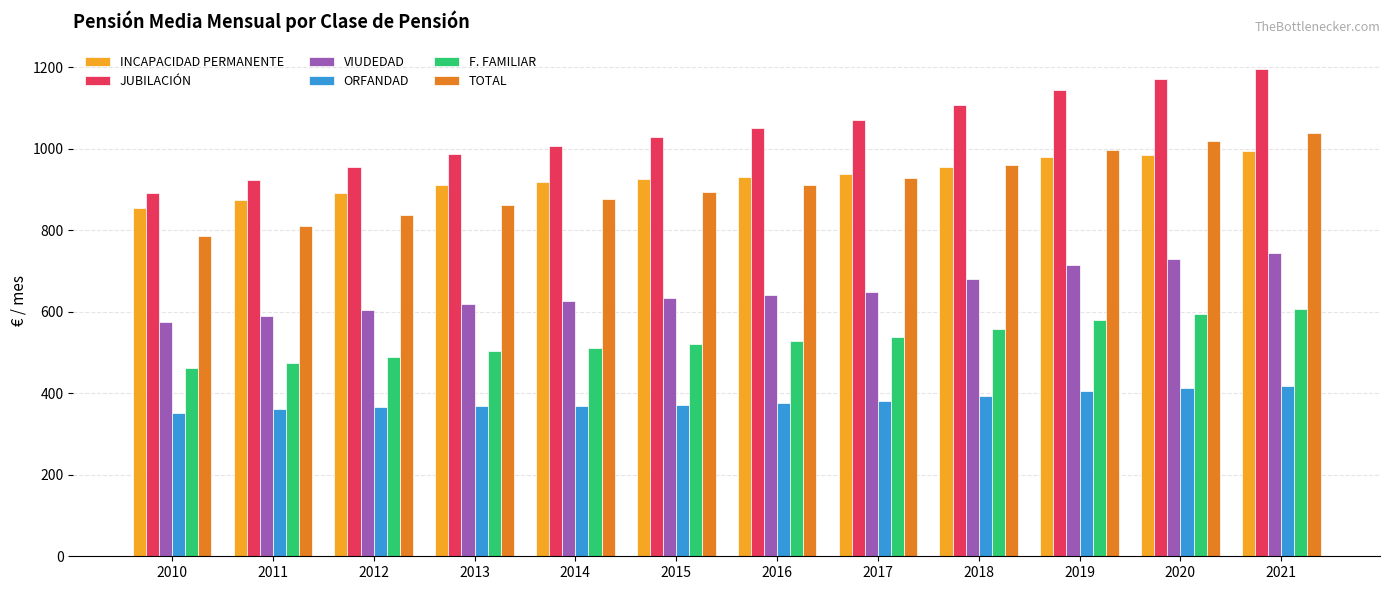

At which category is the sum across all series the highest?

2021